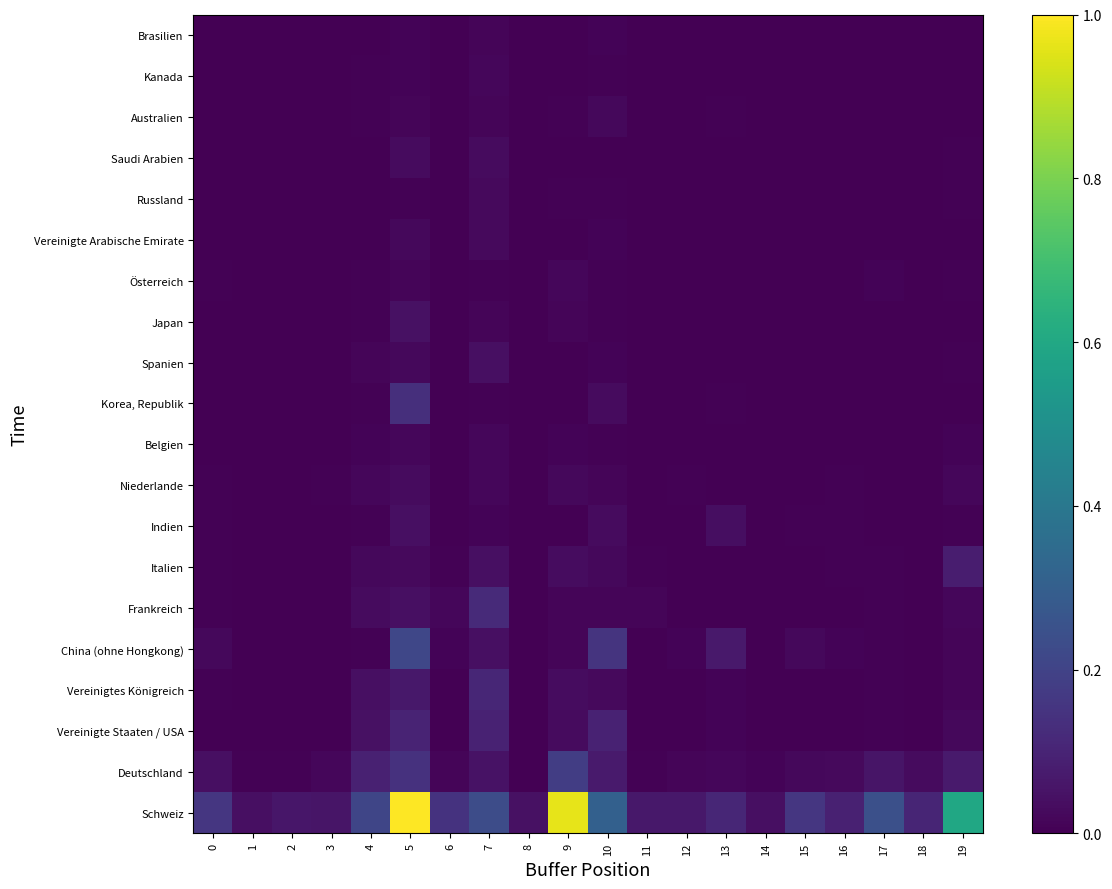

How many categories are shown in the chart?

20